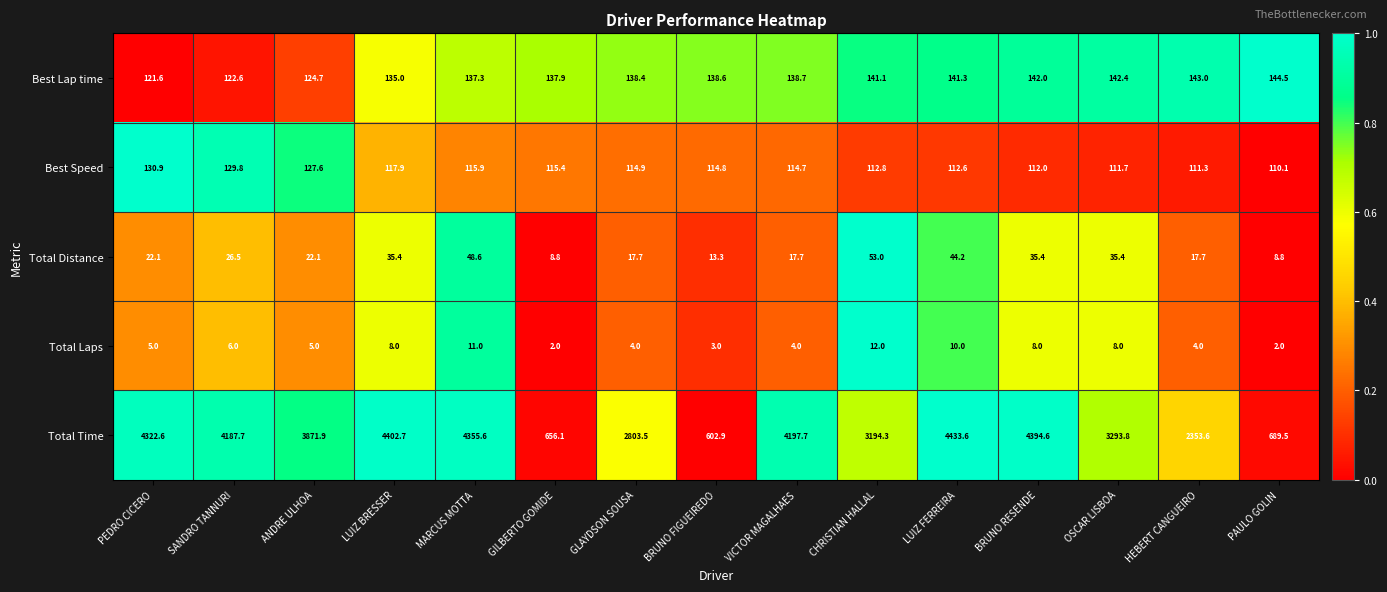

What is the difference between the maximum and minimum values in the Best Speed series?

20.8